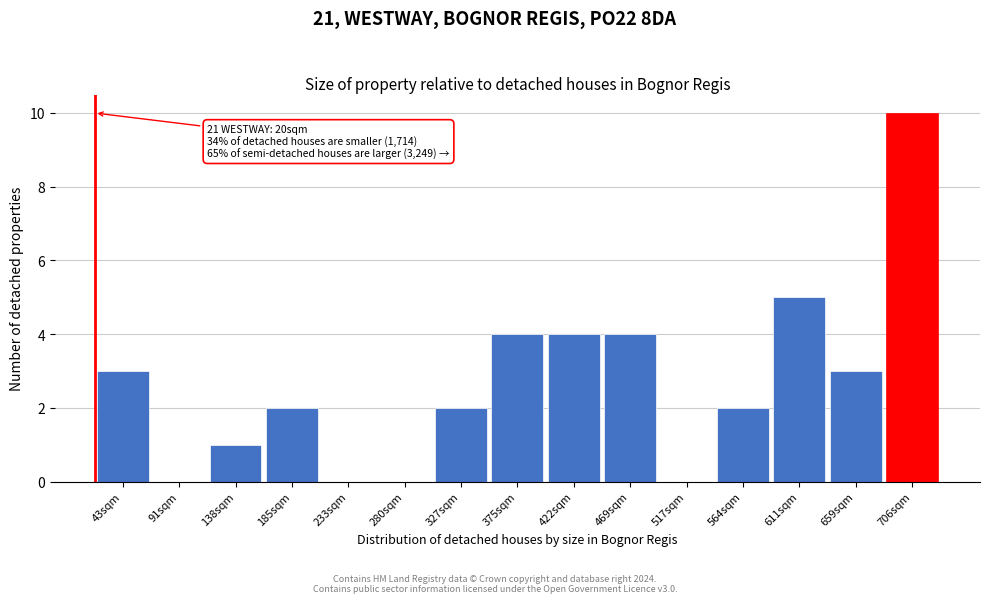

Over which range of the x-axis is the bar tallest?

685 to 730